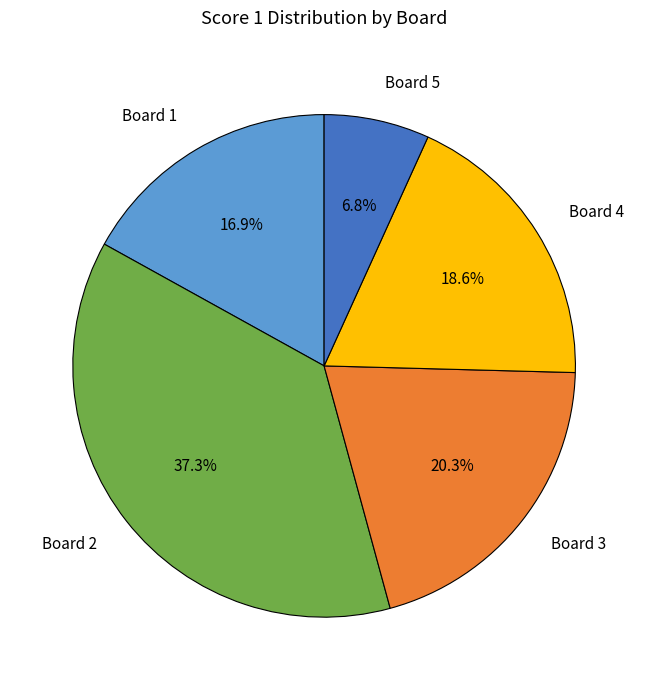

Does any single category account for the majority?

No